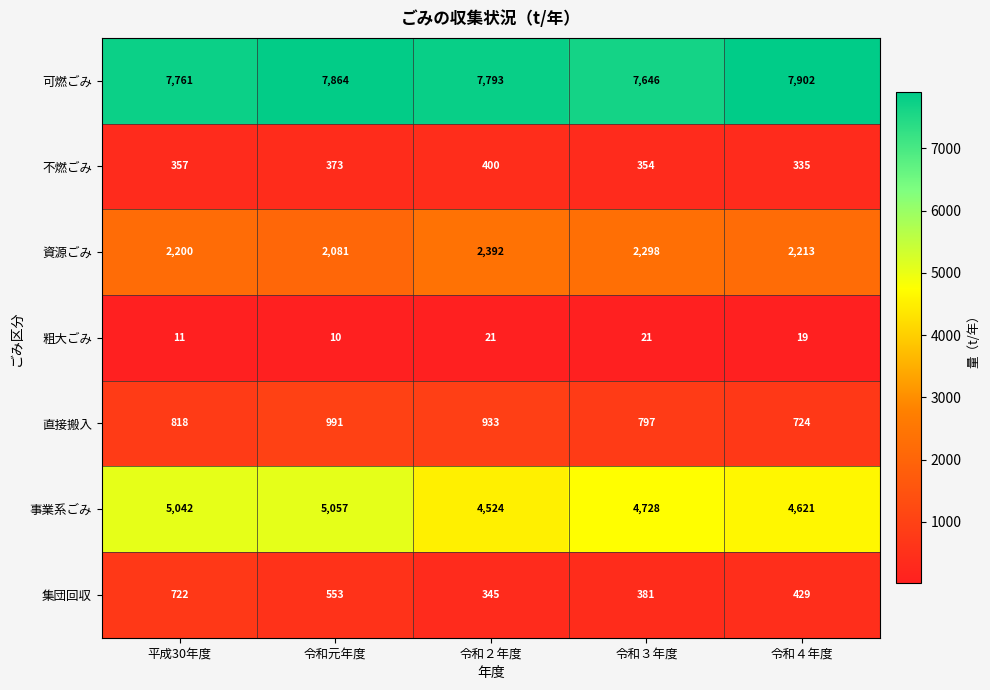

Which label corresponds to the largest value in the chart?

令和４年度